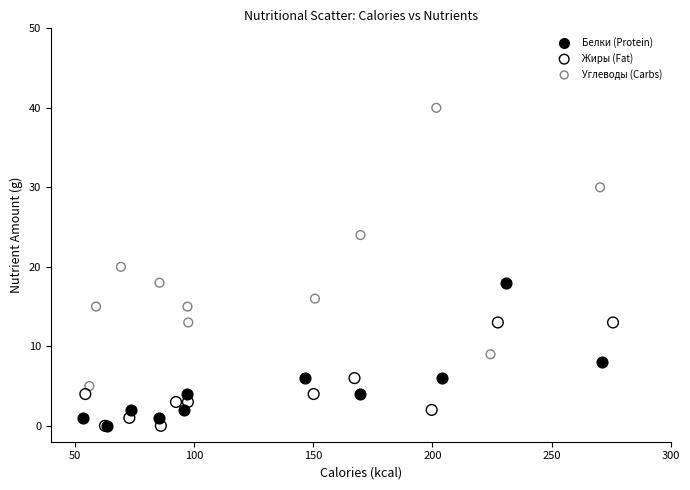

Which series has the widest spread of Y values?

Углеводы (Carbs)